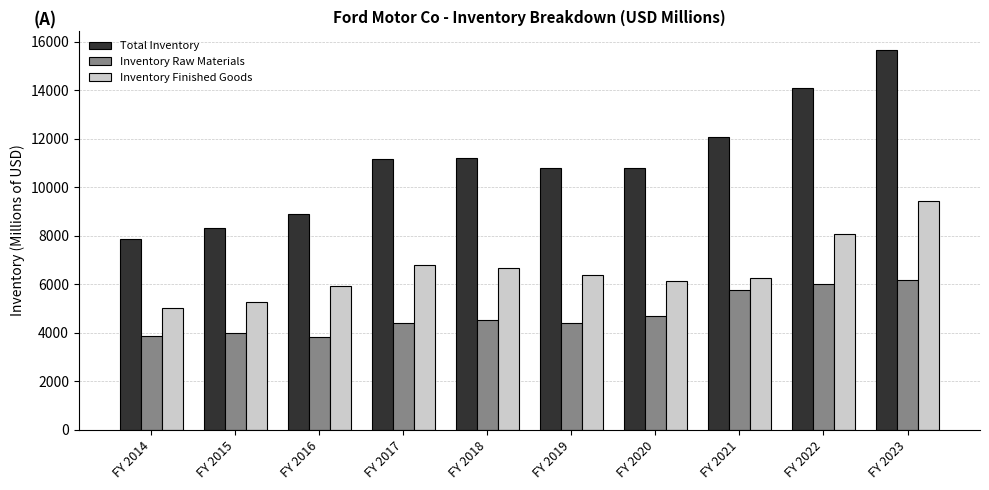

Which series has the largest range (max minus min)?

Total Inventory